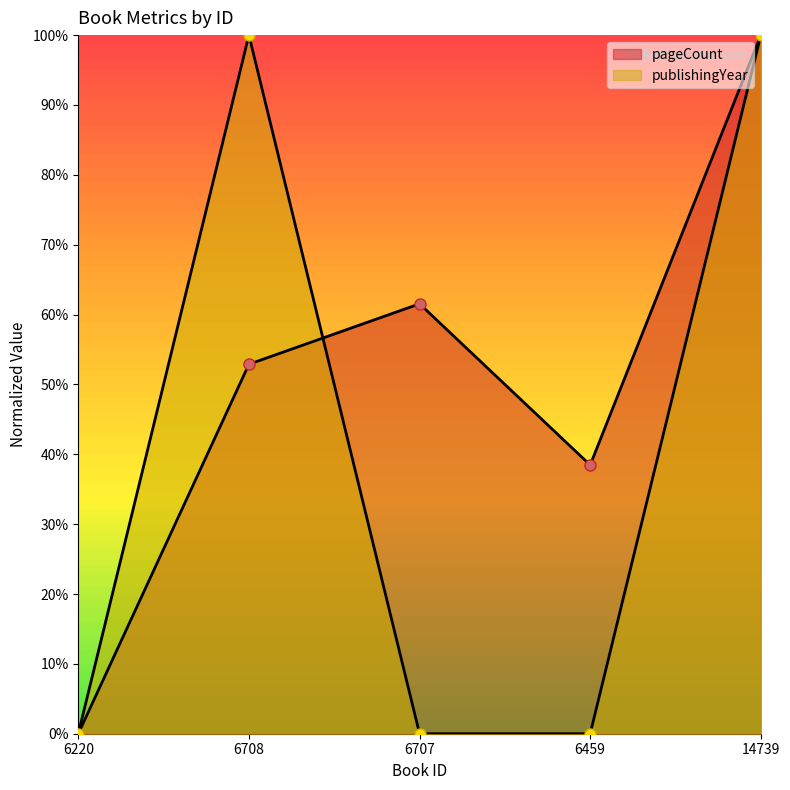

What is the difference between the maximum and minimum values in the pageCount series?

1.0